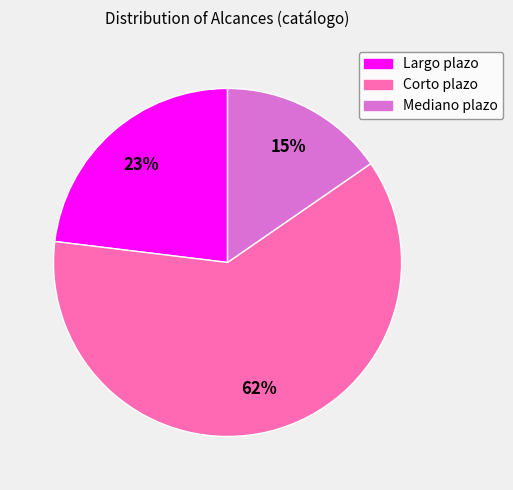

Is there any slice that represents more than half of the pie?

Yes